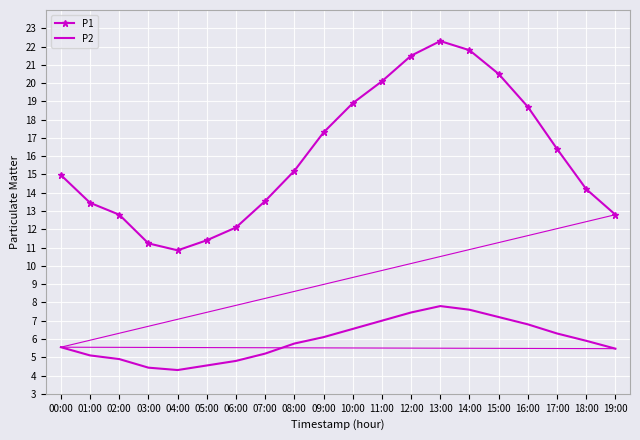

At 03:00, list the series in order from largest to smallest.

P1, P2